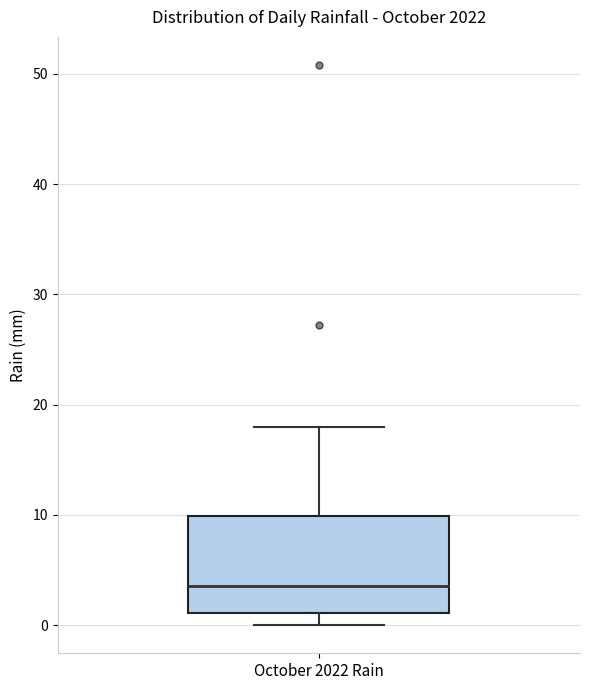

Read this box plot against the y-axis: the position of the median line, the range covered by the box, and the ends of both whiskers. The values are not printed on the chart, so give them approximately, as read against the axis.

median 4, box 1 to 10, whiskers 0 to 18